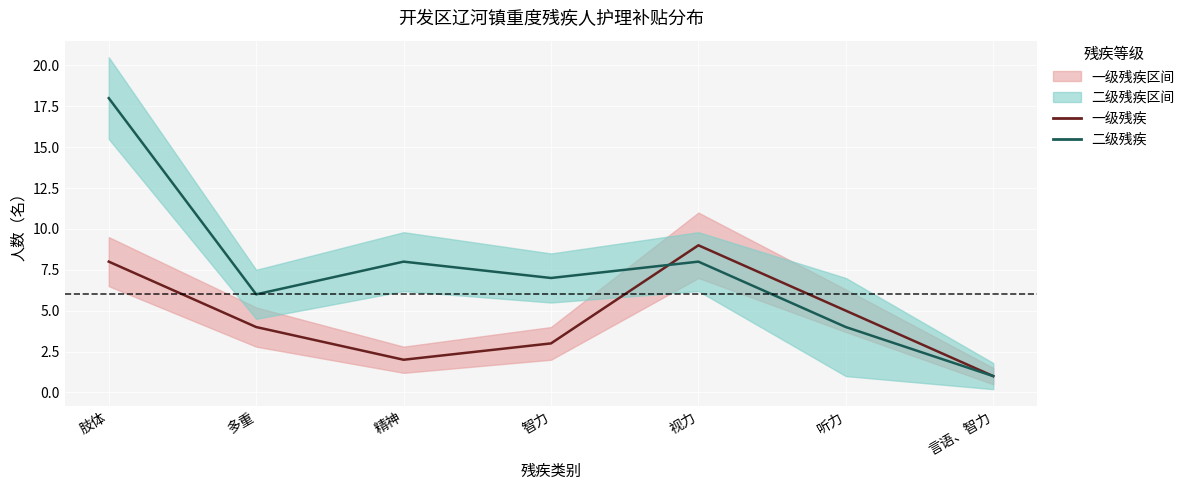

Which series changed the most between 视力 and 听力?

一级 (中心线)